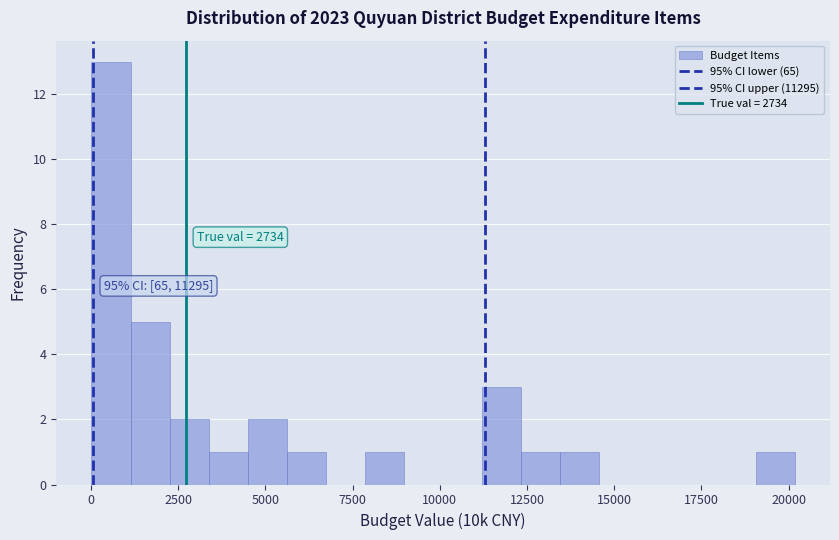

Around what value on the x-axis is the tallest bar? Give the approximate position of its centre, as read against the axis.

500